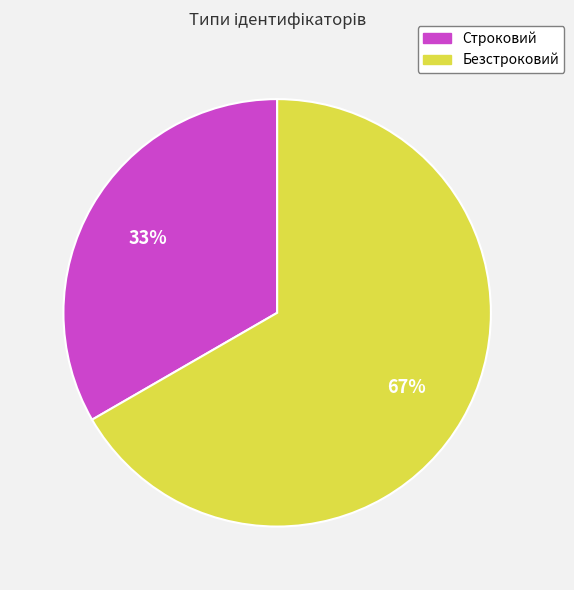

Is there any slice that represents more than half of the pie?

Yes